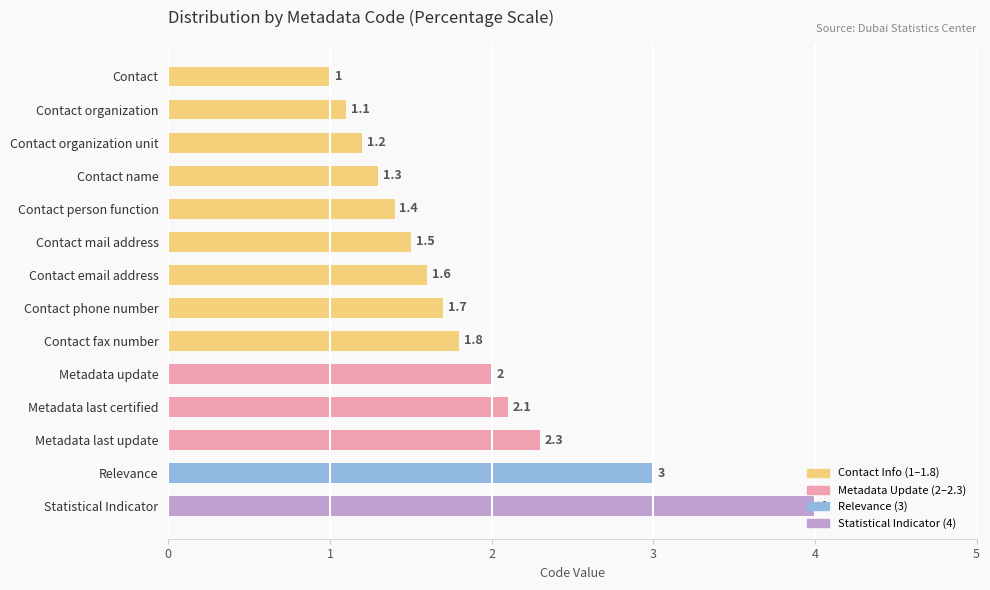

Are the bars horizontal?

Yes